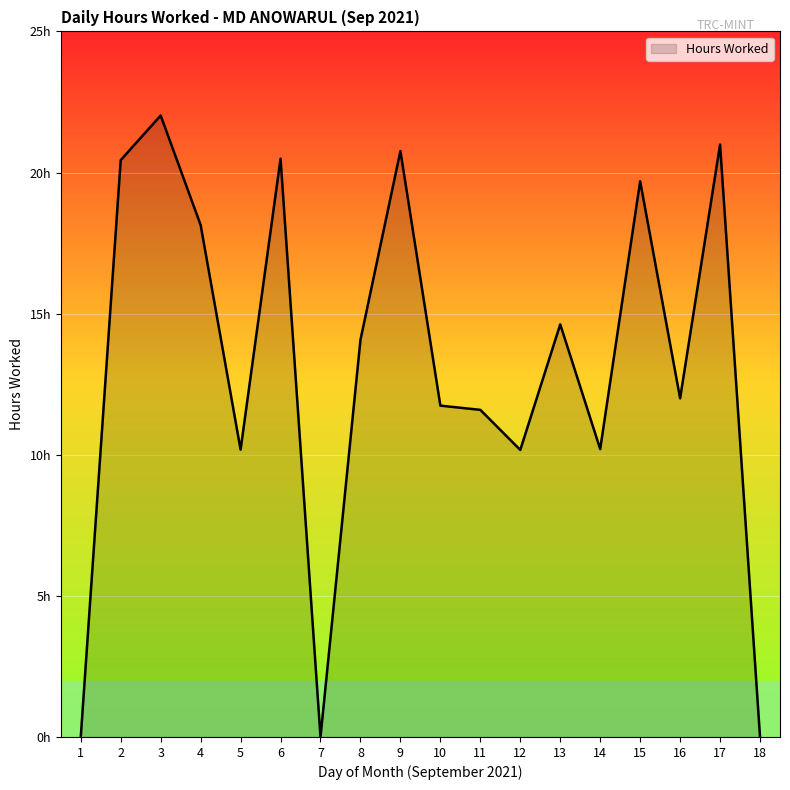

Does the chart display data point markers on the line(s)?

No